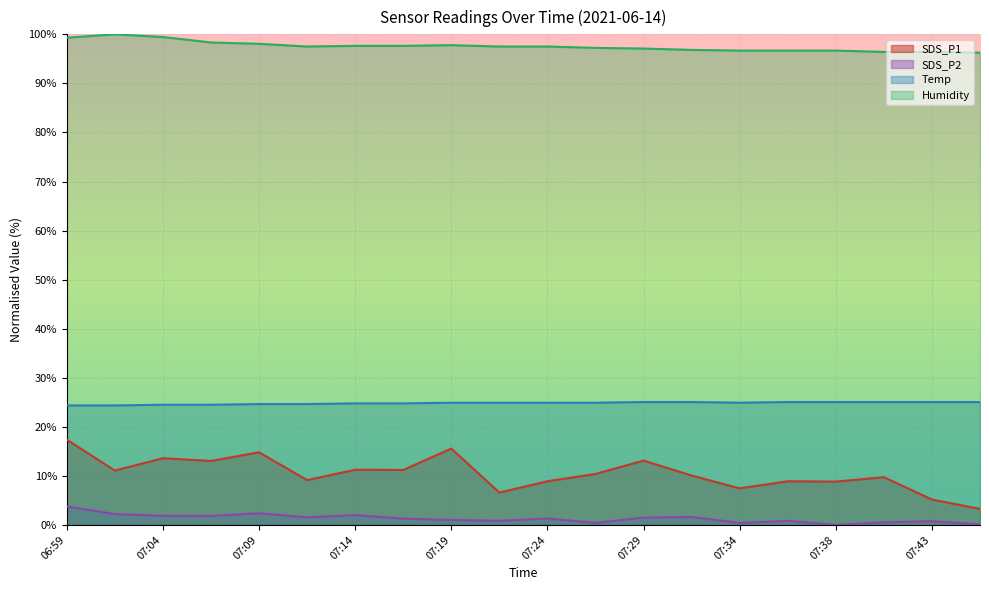

Reading left to right, transcribe all the data shown in this chart.

SDS_P1: 06:59=17.4	07:02=11.1	07:04=13.6	07:07=13.0	07:09=14.8	07:12=9.1	07:14=11.2	07:17=11.2	07:19=15.6	07:21=6.6	07:24=8.9	07:26=10.4	07:29=13.1	07:31=10.1	07:34=7.5	07:36=8.9	07:38=8.8	07:41=9.7	07:43=5.2	07:46=3.3
SDS_P2: 06:59=3.8	07:02=2.2	07:04=1.9	07:07=1.8	07:09=2.4	07:12=1.5	07:14=2.0	07:17=1.3	07:19=1.0	07:21=0.9	07:24=1.3	07:26=0.4	07:29=1.5	07:31=1.6	07:34=0.4	07:36=0.8	07:38=0.0	07:41=0.5	07:43=0.8	07:46=0.1
Temp: 06:59=24.4	07:02=24.4	07:04=24.5	07:07=24.5	07:09=24.6	07:12=24.6	07:14=24.8	07:17=24.8	07:19=24.9	07:21=24.9	07:24=24.9	07:26=24.9	07:29=25.1	07:31=25.1	07:34=24.9	07:36=25.1	07:38=25.1	07:41=25.1	07:43=25.1	07:46=25.1
Humidity: 06:59=99.3	07:02=100.0	07:04=99.4	07:07=98.3	07:09=98.1	07:12=97.5	07:14=97.7	07:17=97.7	07:19=97.8	07:21=97.5	07:24=97.5	07:26=97.2	07:29=97.1	07:31=96.8	07:34=96.7	07:36=96.7	07:38=96.7	07:41=96.4	07:43=96.4	07:46=96.3